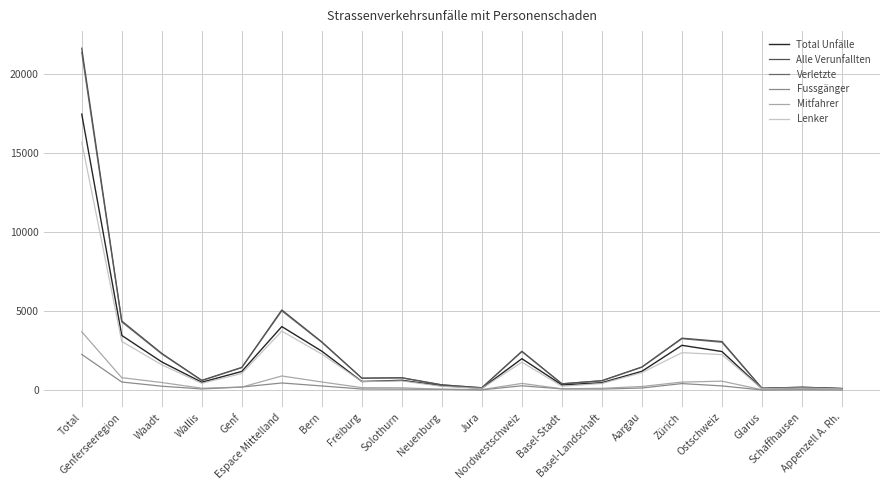

Which series has the largest range (max minus min)?

Alle Verunfallten